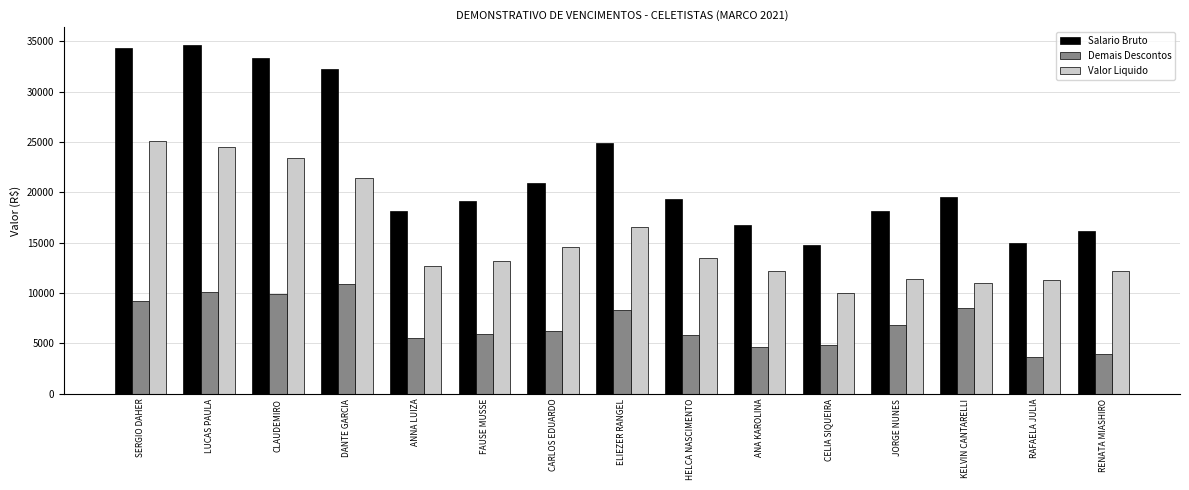

Rank the series by their average value, from highest to lowest.

Salario Bruto, Valor Liquido, Demais Descontos